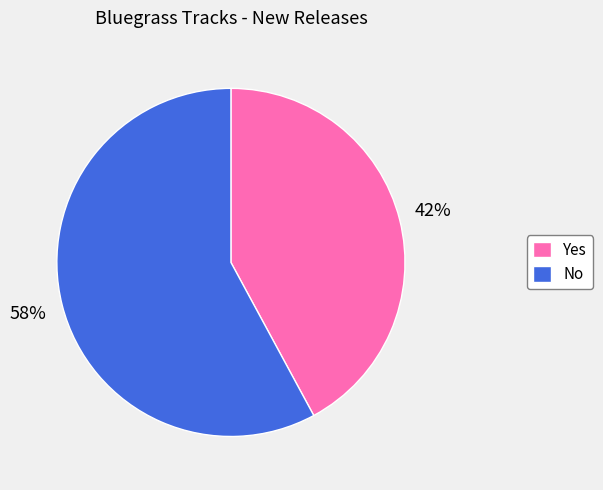

Is it true that Yes is 33% of the pie?

False